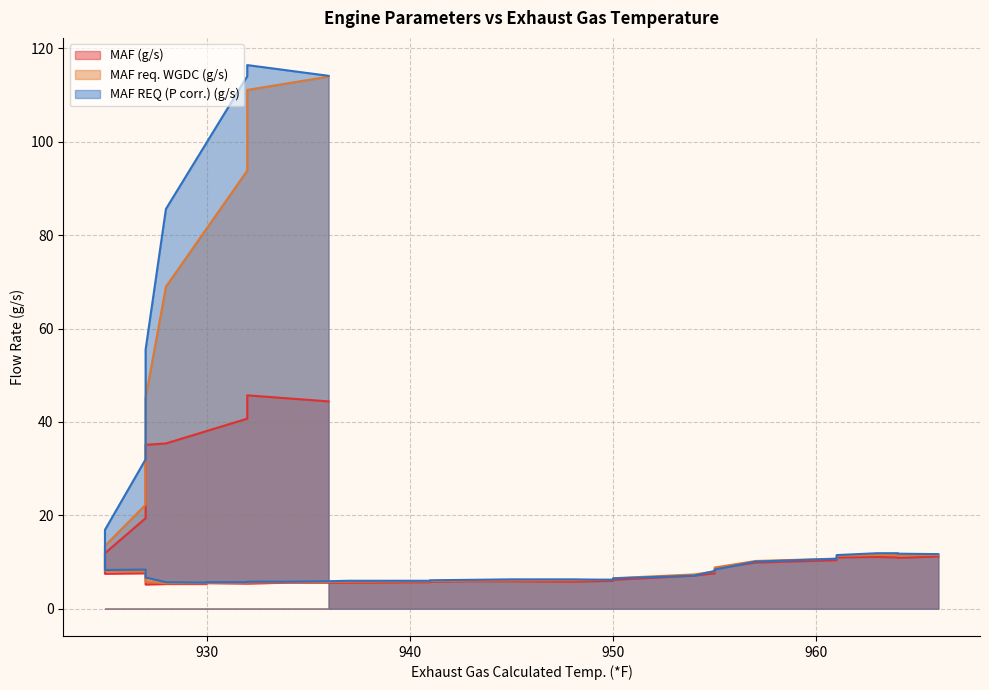

Which has a higher value, 930 or 11?

930